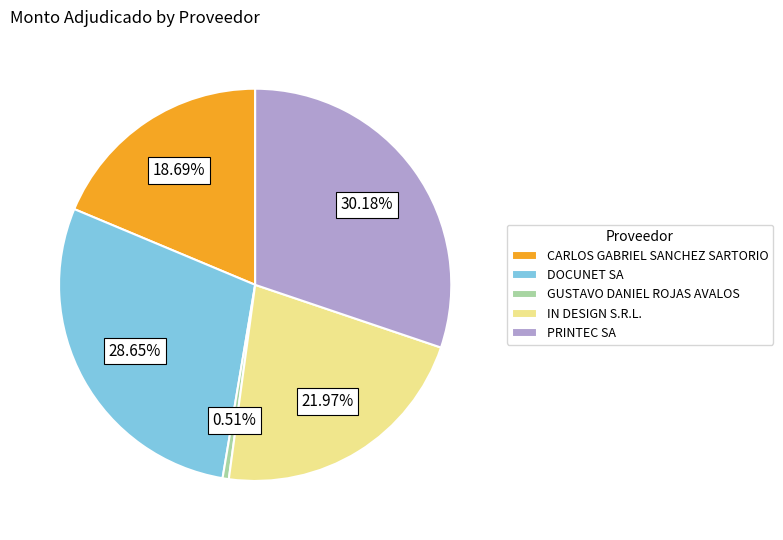

How much of the chart is everything except CARLOS GABRIEL SANCHEZ SARTORIO?

81.3%